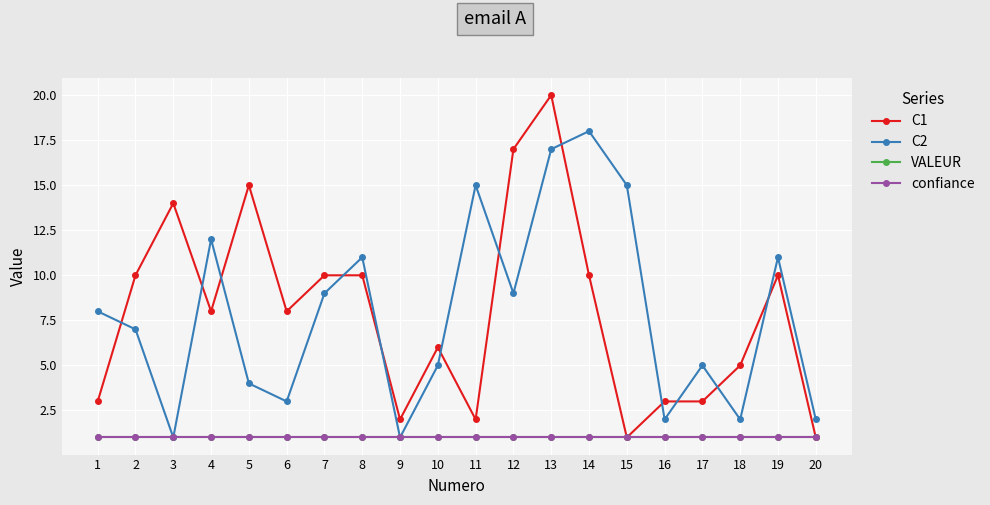

Is this an area chart (filled region under the line)?

No